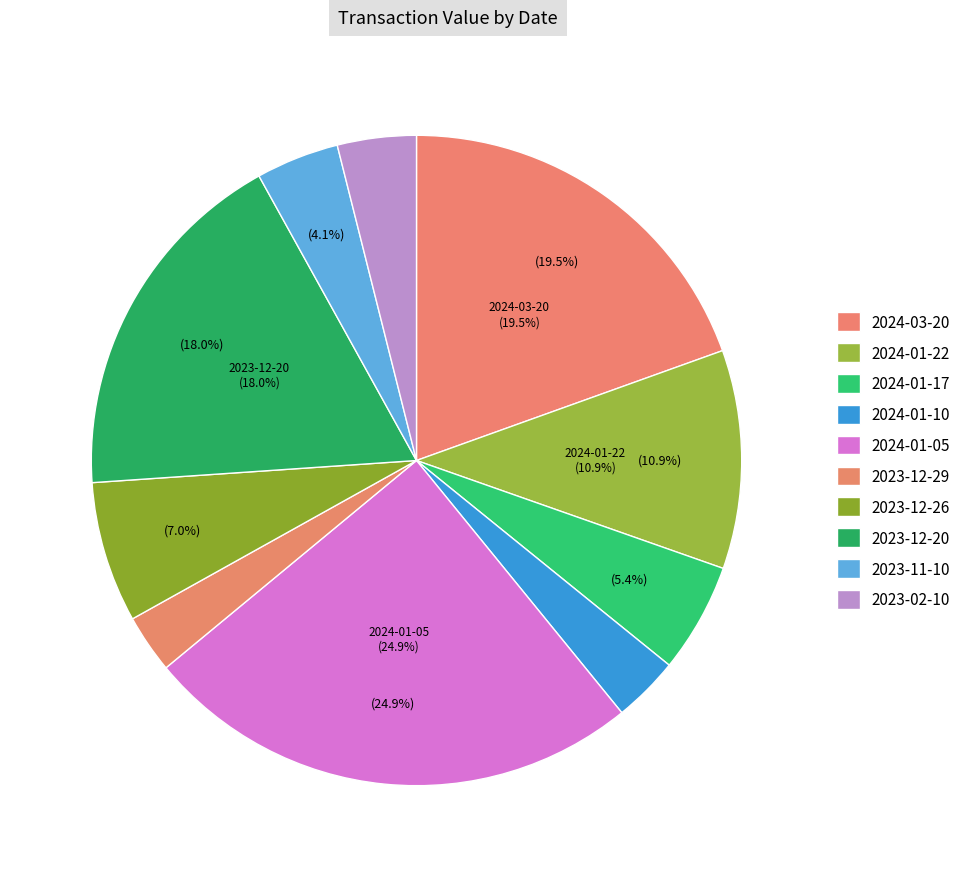

Combined, what portion of the pie is 2024-03-20 and 2024-01-10?

22.8%